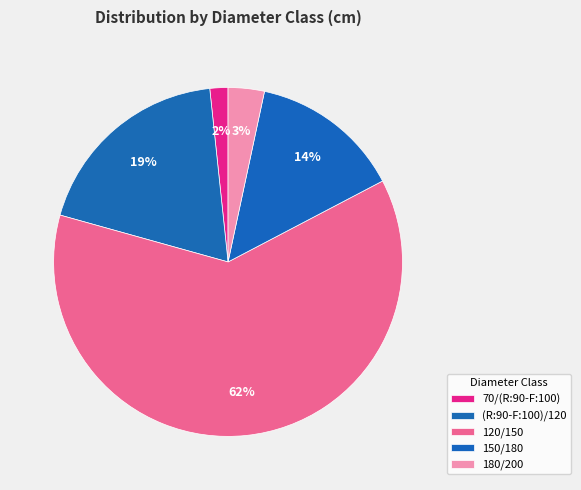

How many segments does this pie chart have?

5